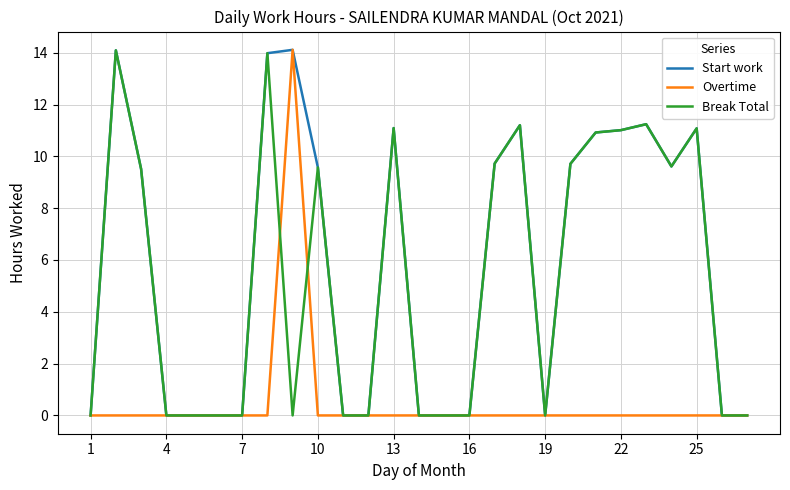

How many intersections are there between Overtime and Break Total?

2